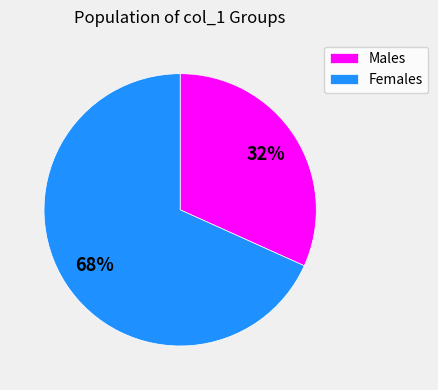

Which slice is the largest?

Females